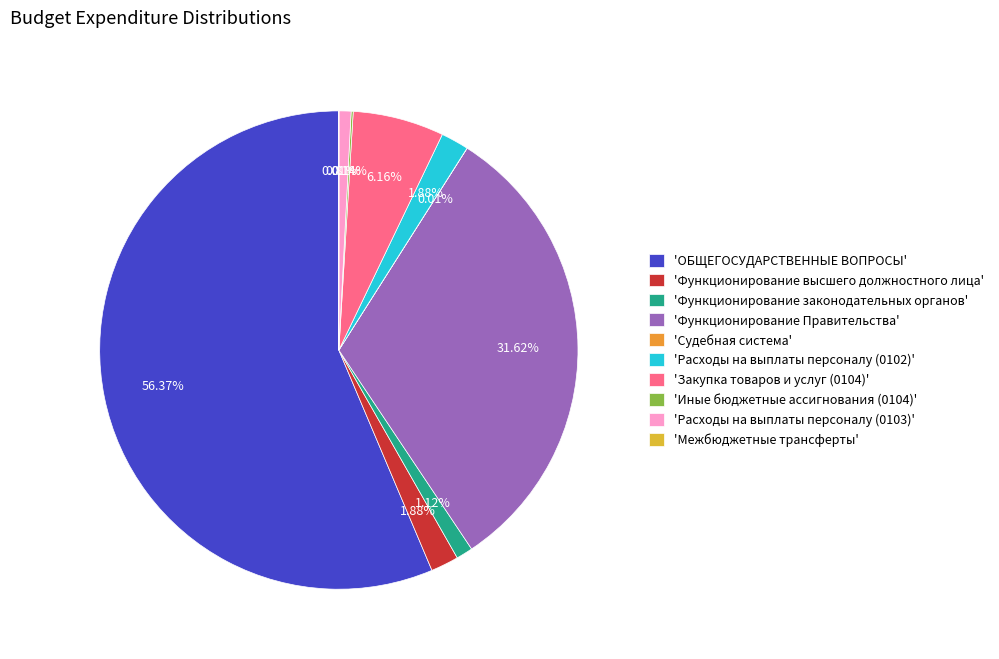

How many slices are in this pie chart?

10